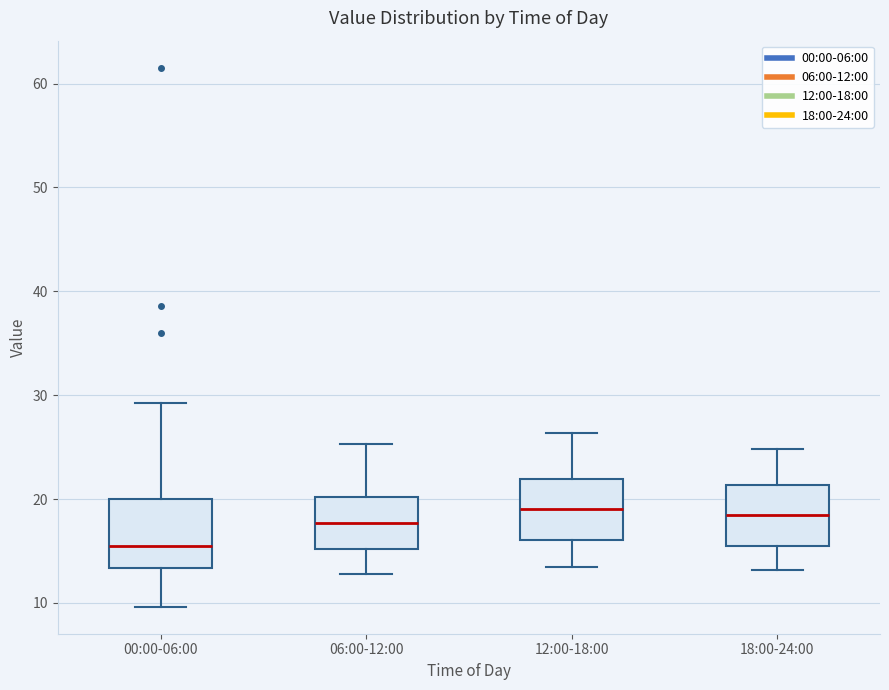

Reading left to right, transcribe this box plot: for each box, give where its median line is, the range the box spans, and where its two whiskers end, as read against the y-axis. The values are not printed on the chart, so give them approximately, as read against the axis.

00:00-06:00: median 15, box 13 to 20, whiskers 10 to 29
06:00-12:00: median 18, box 15 to 20, whiskers 13 to 25
12:00-18:00: median 19, box 16 to 22, whiskers 14 to 26
18:00-24:00: median 18, box 16 to 21, whiskers 13 to 25